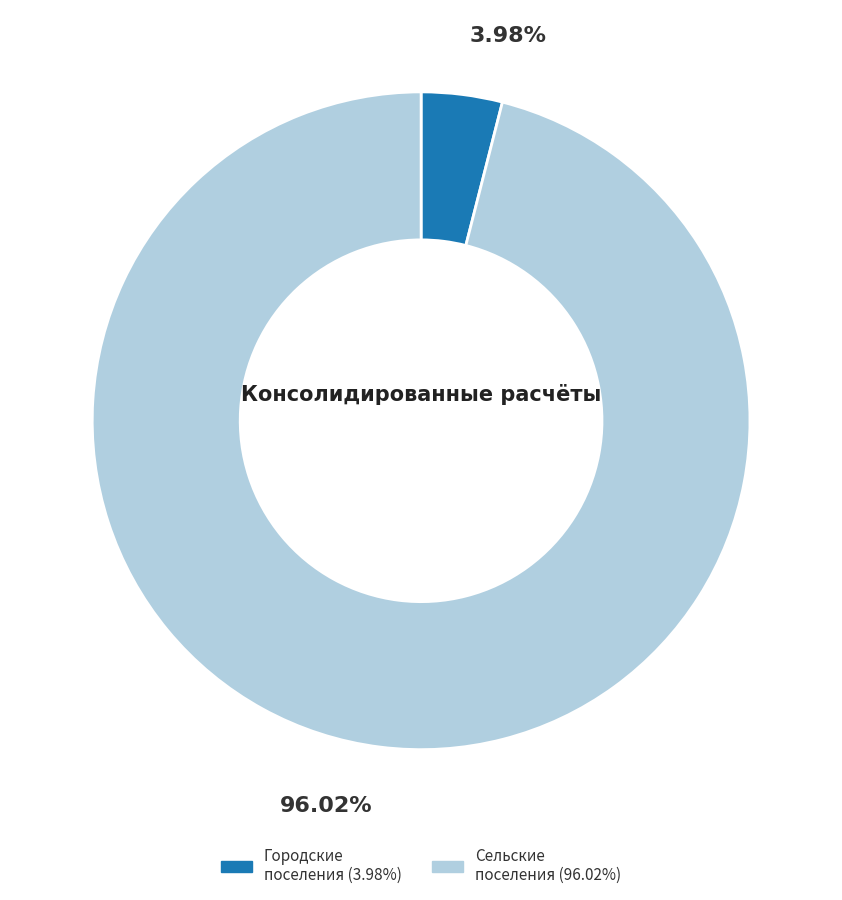

Is there any slice that represents more than half of the pie?

Yes